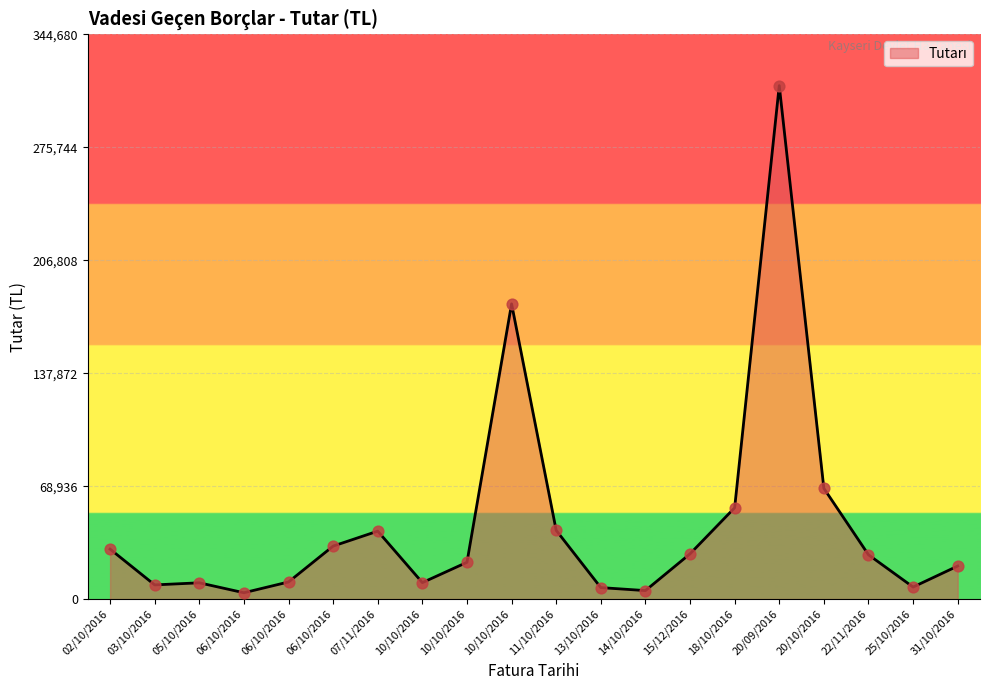

Does the chart have visible grid lines?

Yes